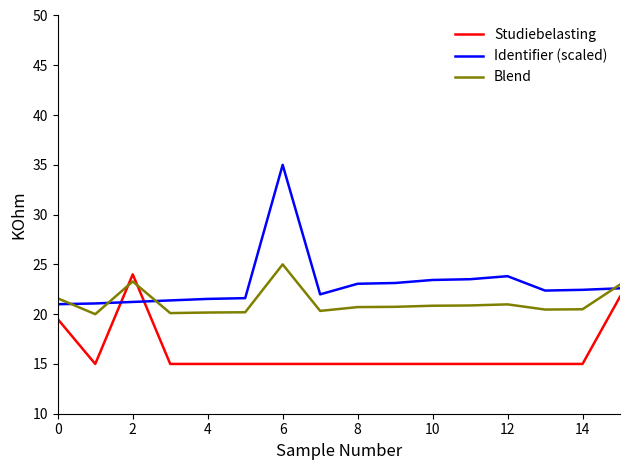

How many series are shown in this chart?

3